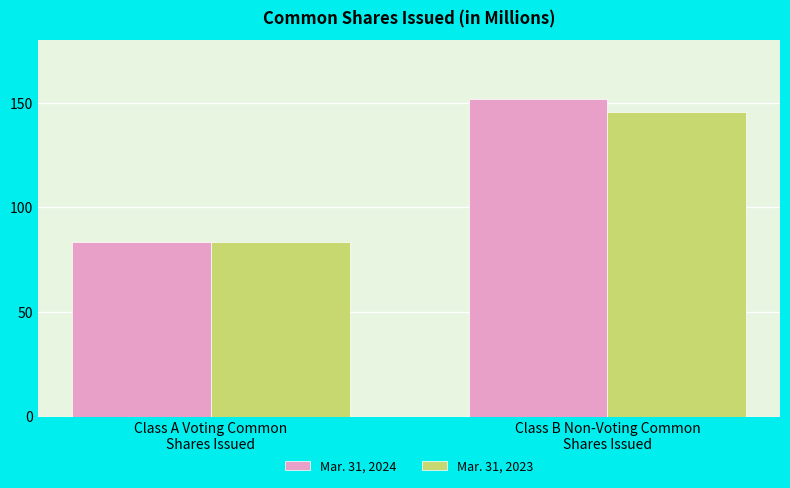

Rank the series by their maximum value, from highest to lowest.

Mar. 31, 2024, Mar. 31, 2023